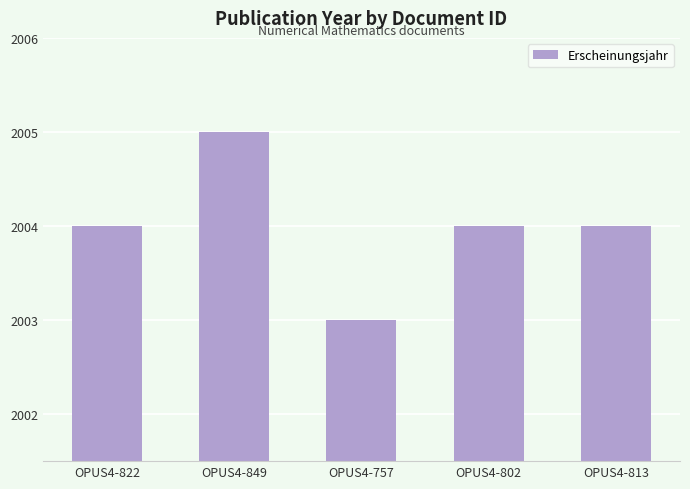

What is the smallest value displayed?

2003